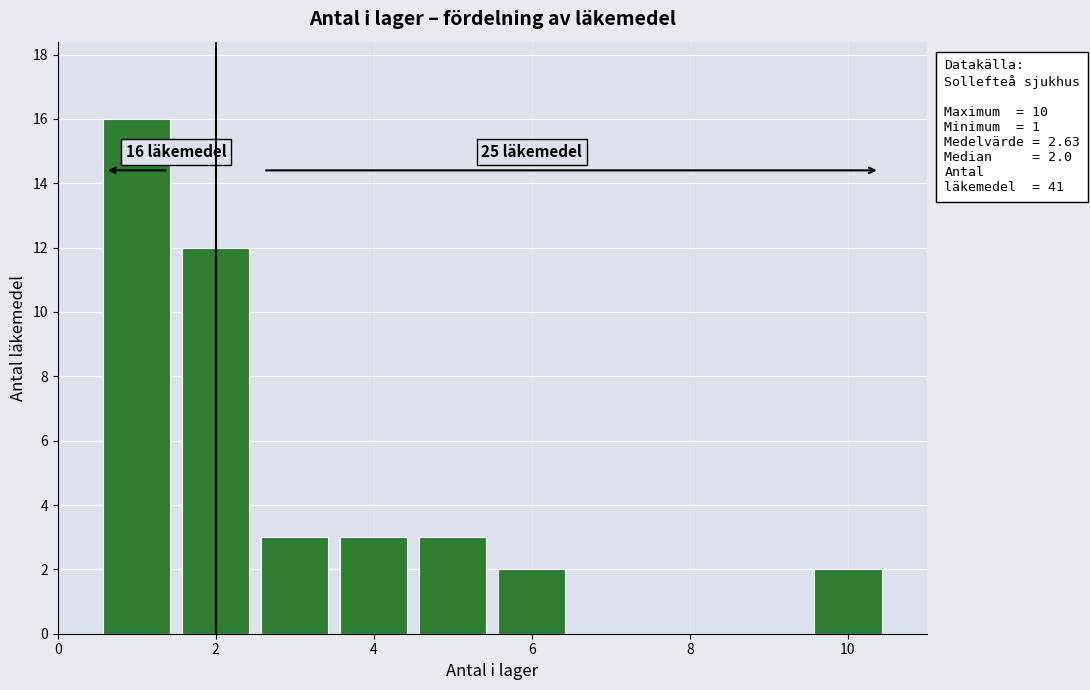

Which range on the x-axis has the tallest bar?

0.5 to 1.5